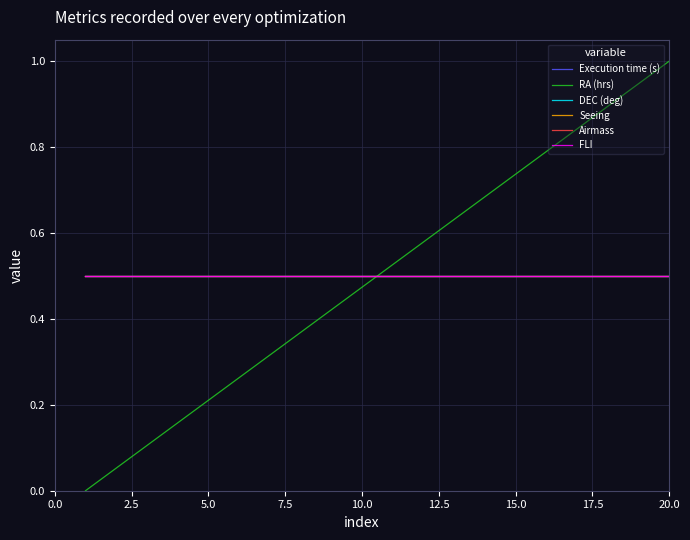

Is this an area chart (filled region under the line)?

No